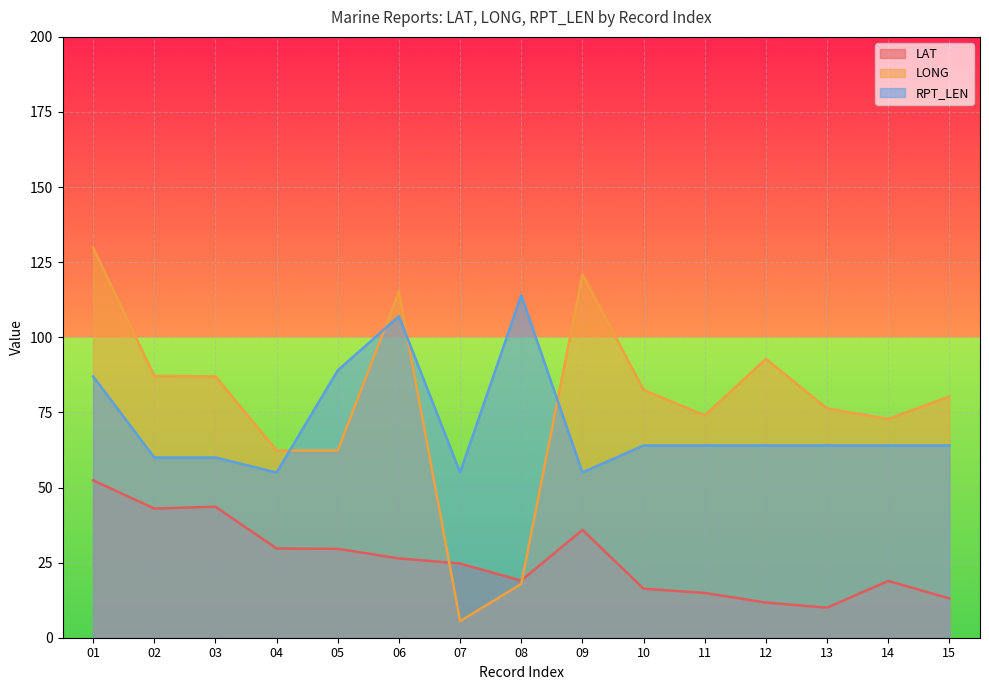

Between 07 and 11, which is larger?

07